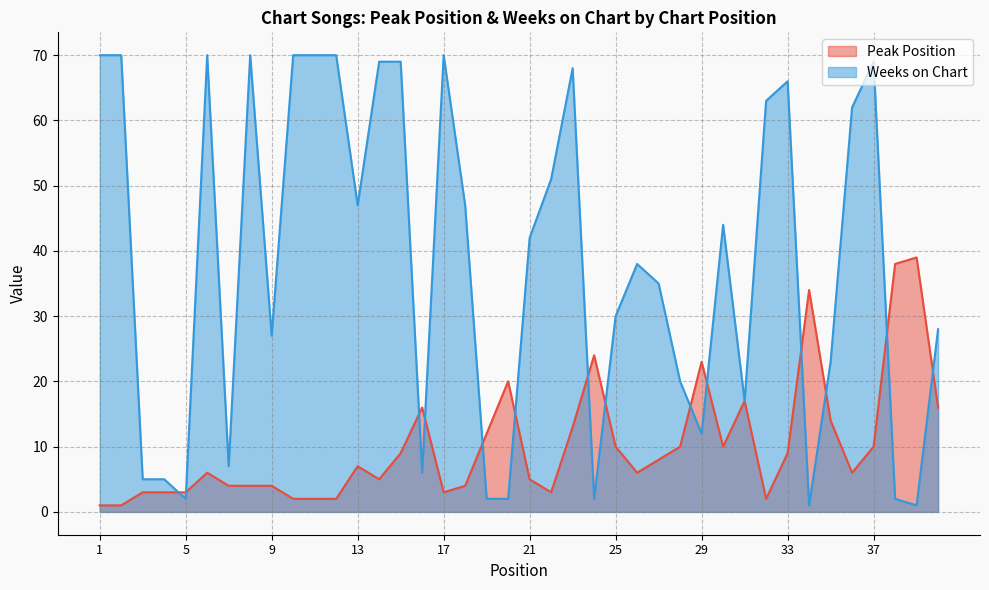

Where is the first local maximum for Weeks on Chart?

6